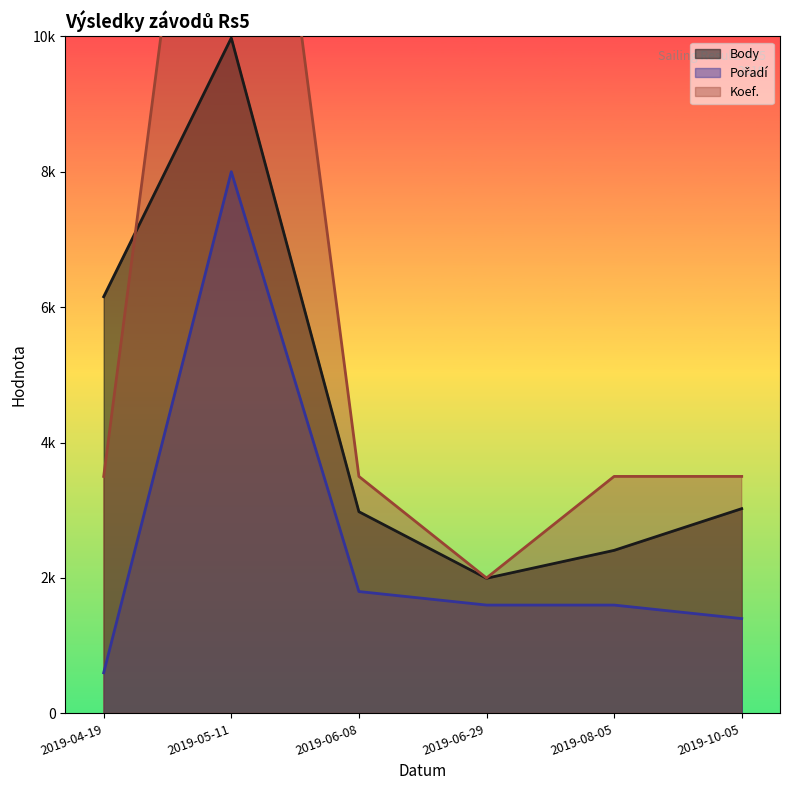

At which category is the sum across all series the highest?

2019-05-11